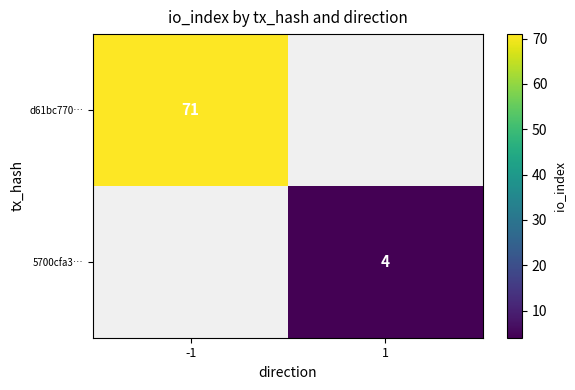

The value of 5700cfa3… at 1 is 2. True or false?

False